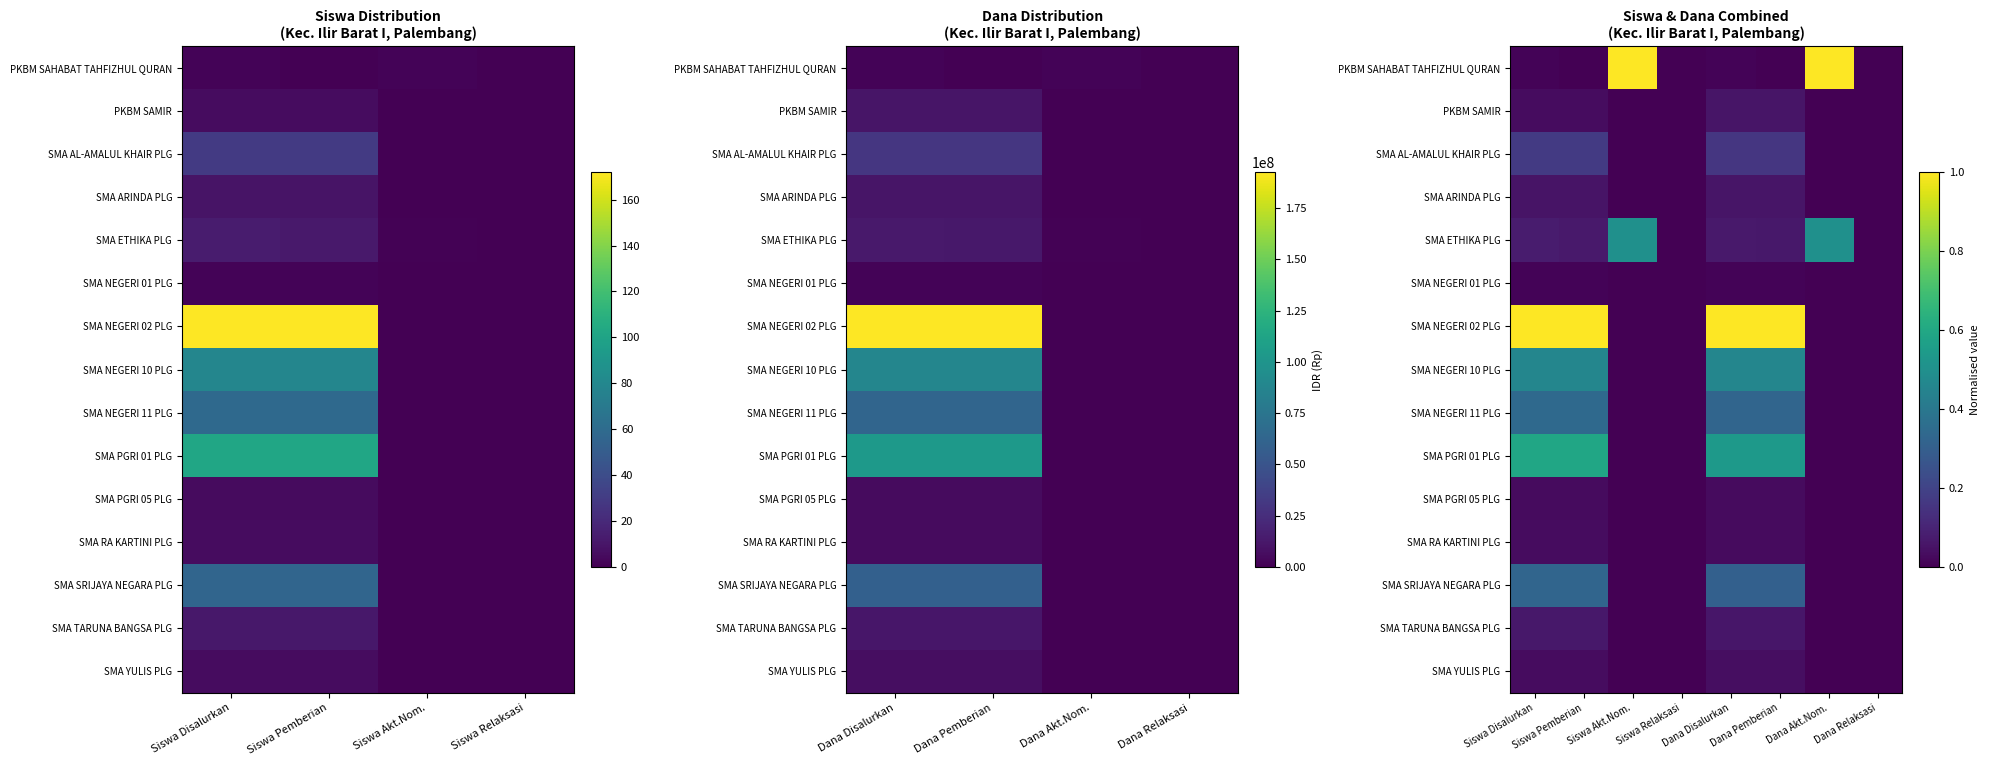

What is the greatest value displayed?

1.0